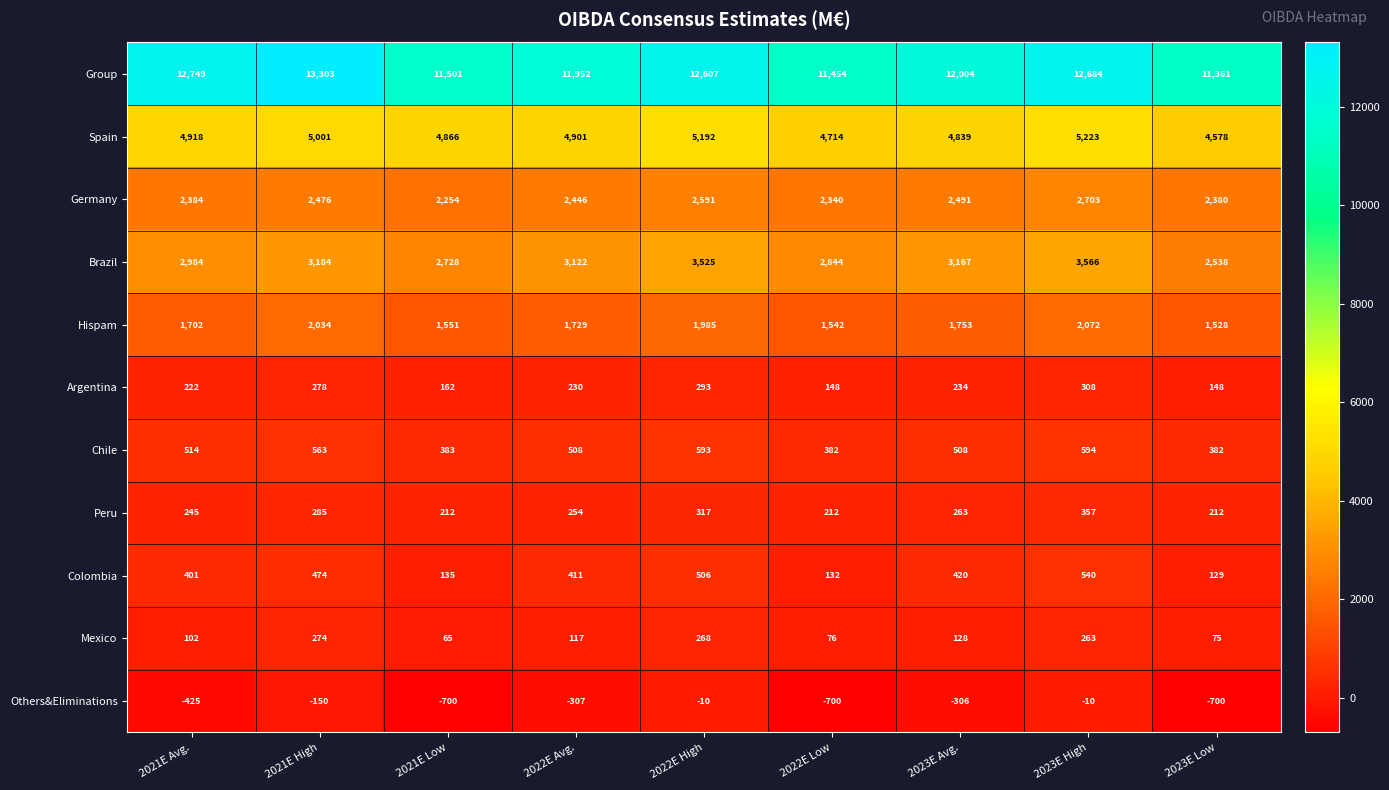

The value of Hispam at 2022E Low is 1542. True or false?

True